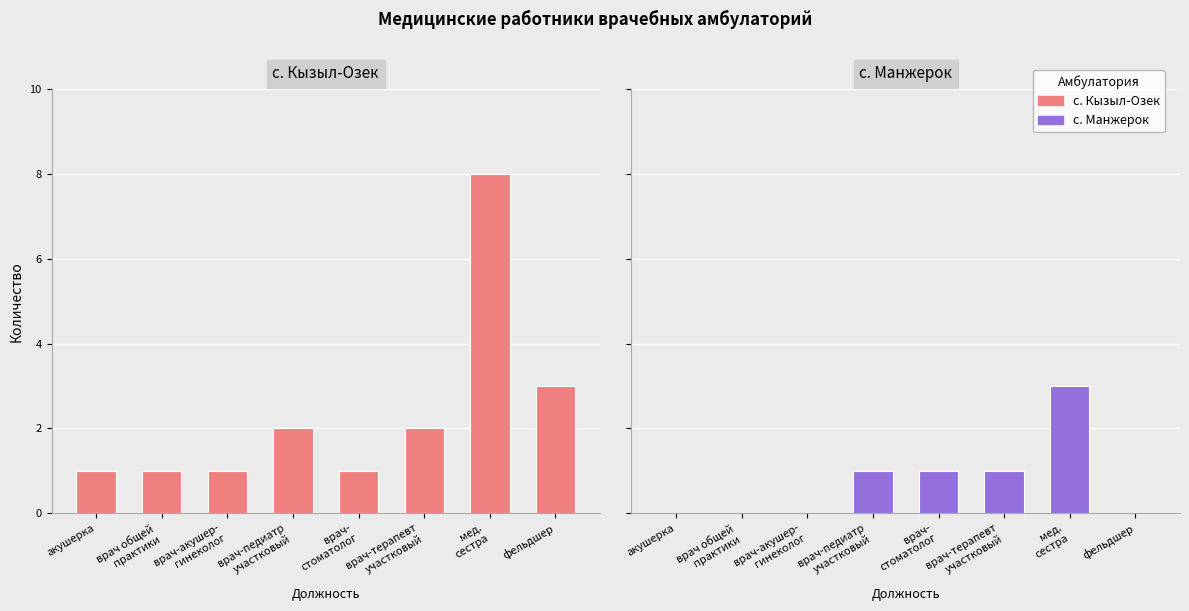

What is the sum of all Кызыл-Озек values?

19